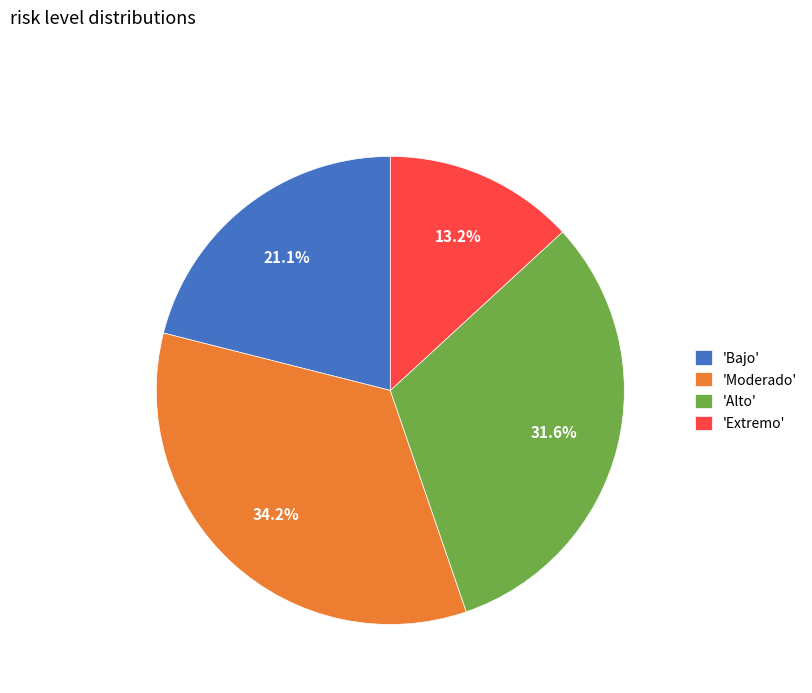

Do 'Bajo' and 'Alto' together represent more than half of the pie?

Yes